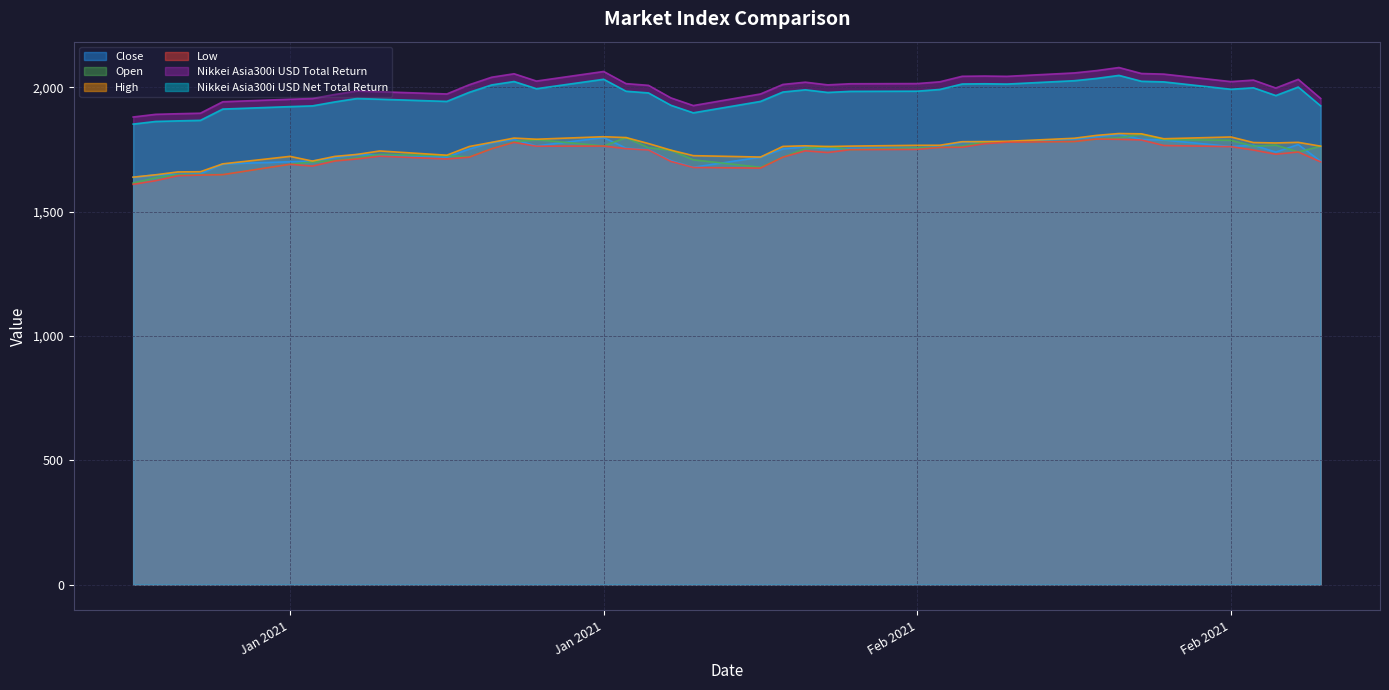

What is the minimum value for Nikkei Asia300i USD Total Return?

1880.5